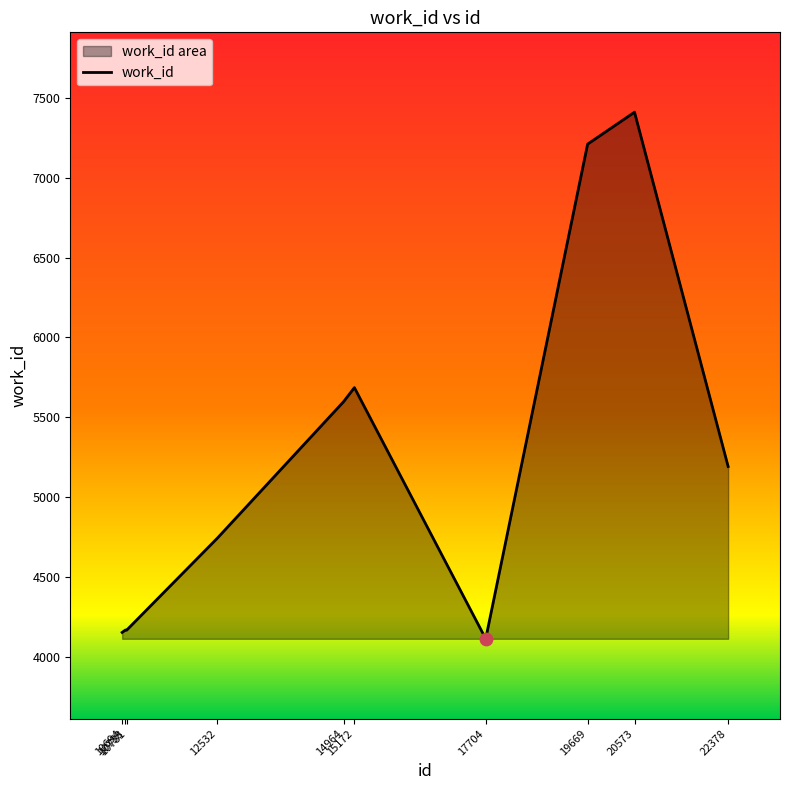

Between 19669 and 15172, which is larger?

19669